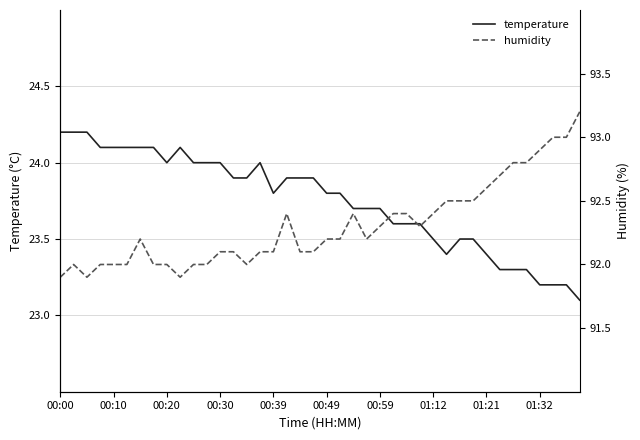

The value of temperature at 01:12 is 23.5. True or false?

True